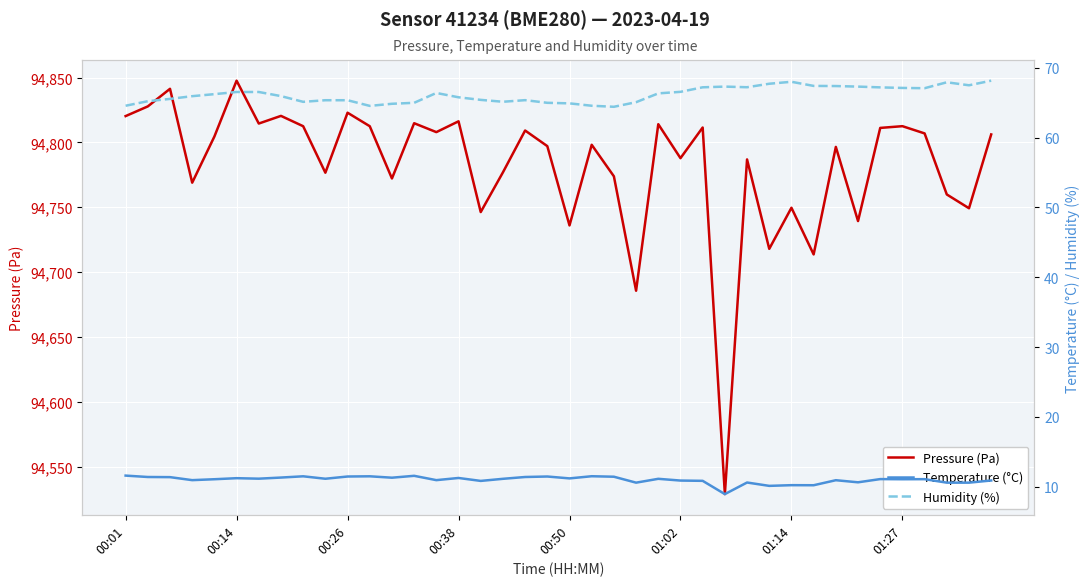

What is the difference between the highest and lowest values at 23?

94675.1